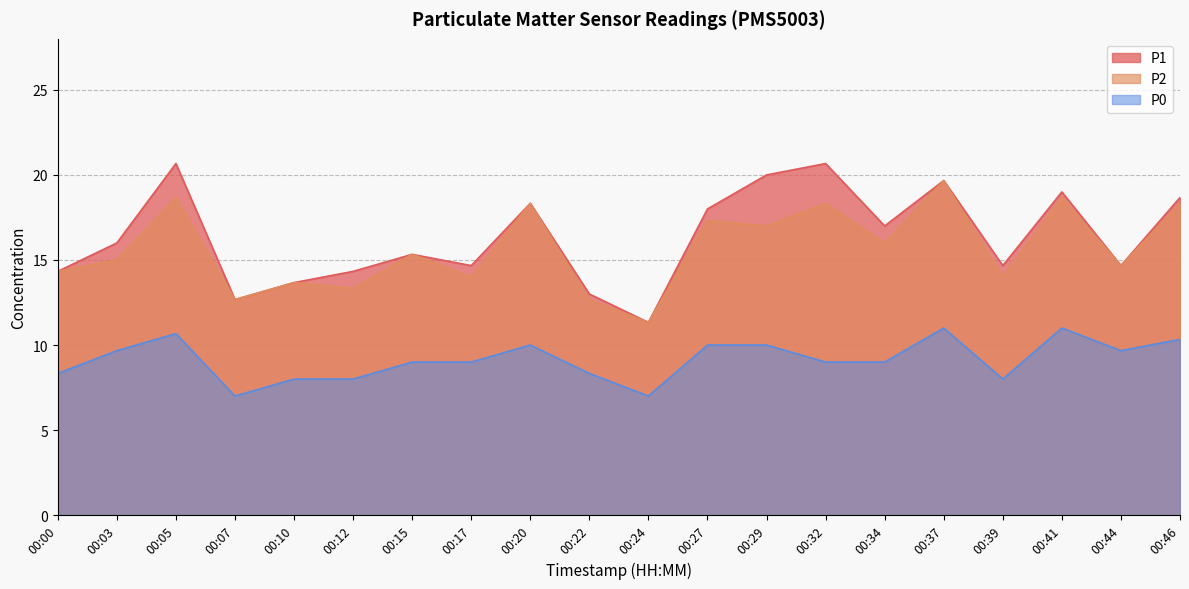

What is the value of the P0 point at the 15th from the left?

9.0